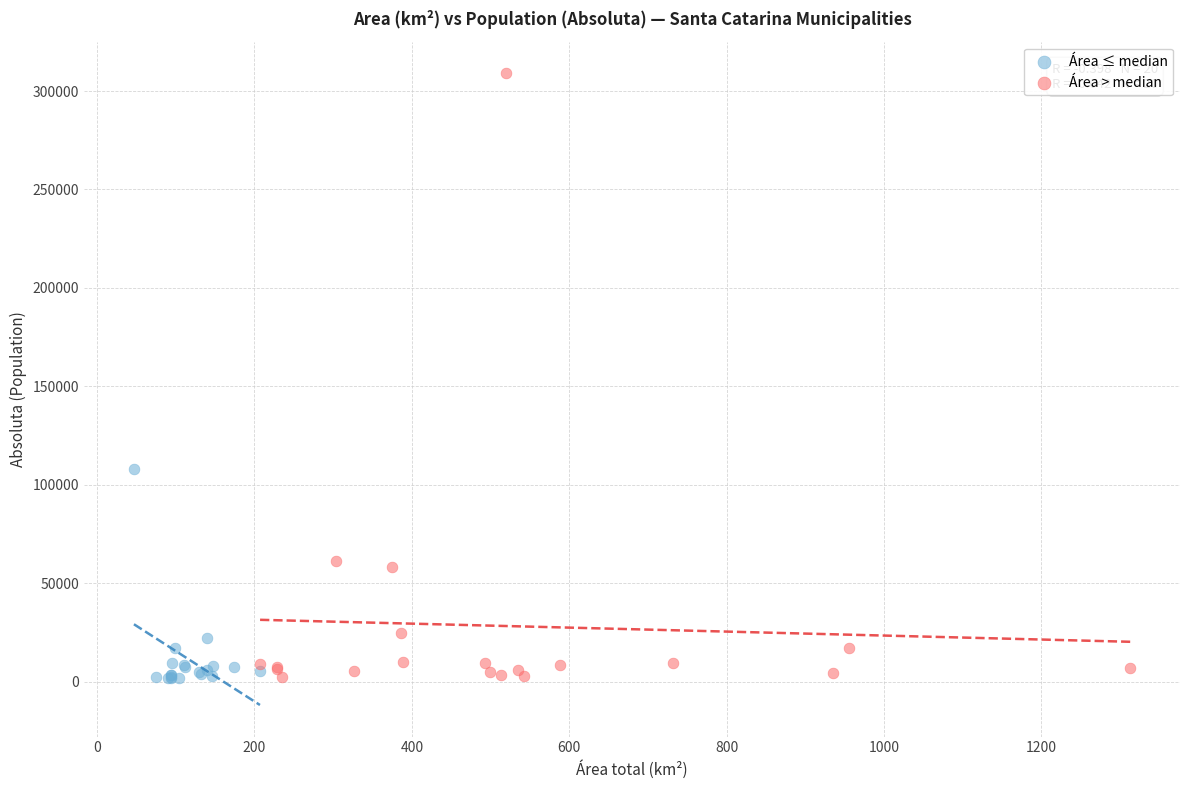

Which series has the largest Y range (max minus min)?

Área > median